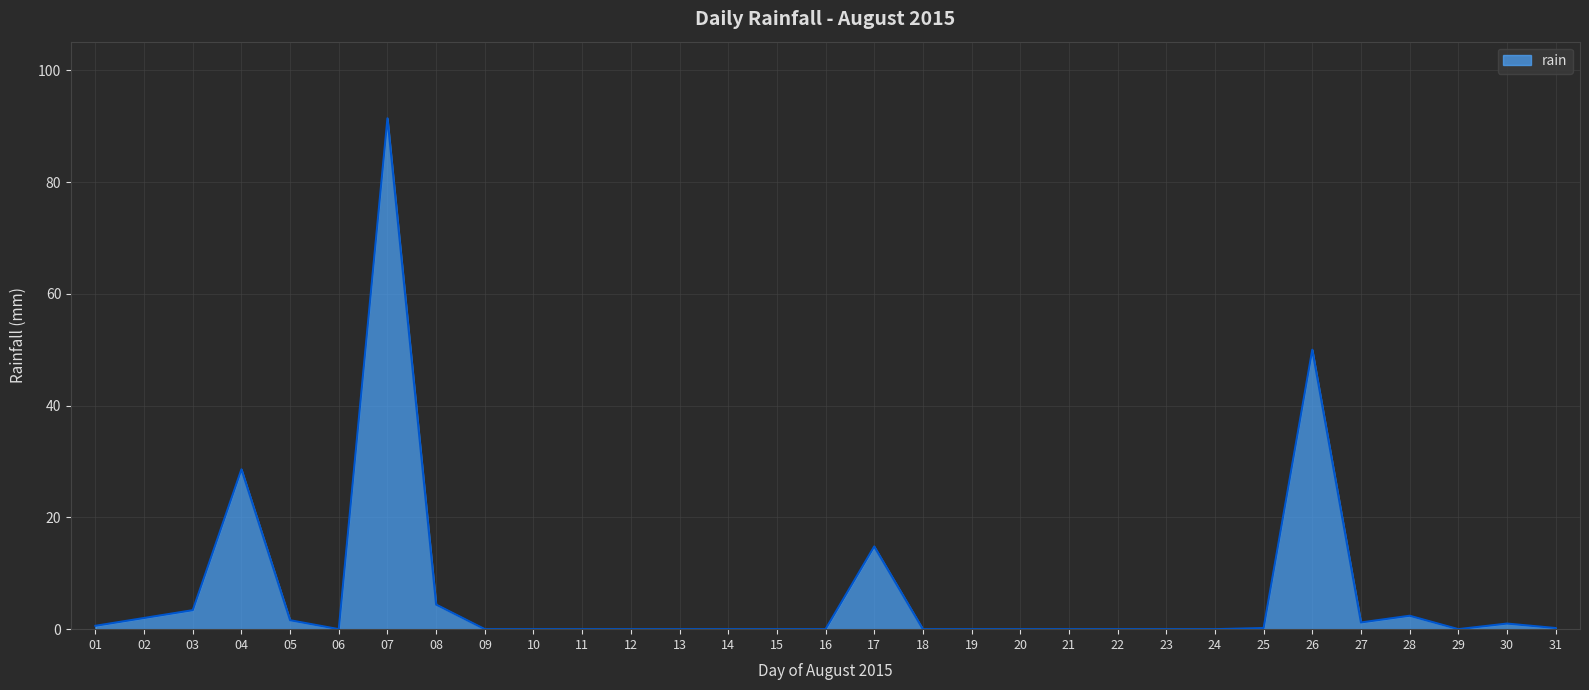

The value at 18 is 0.0. True or false?

True